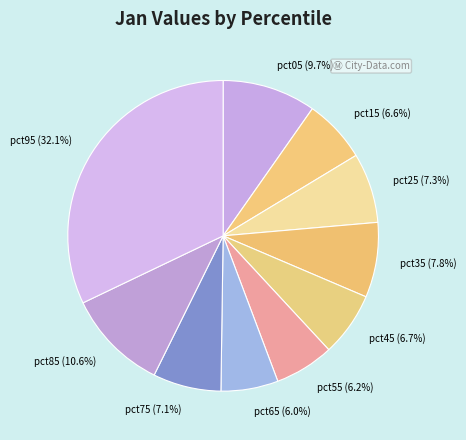

Does pct15 represent more than half of the total?

No